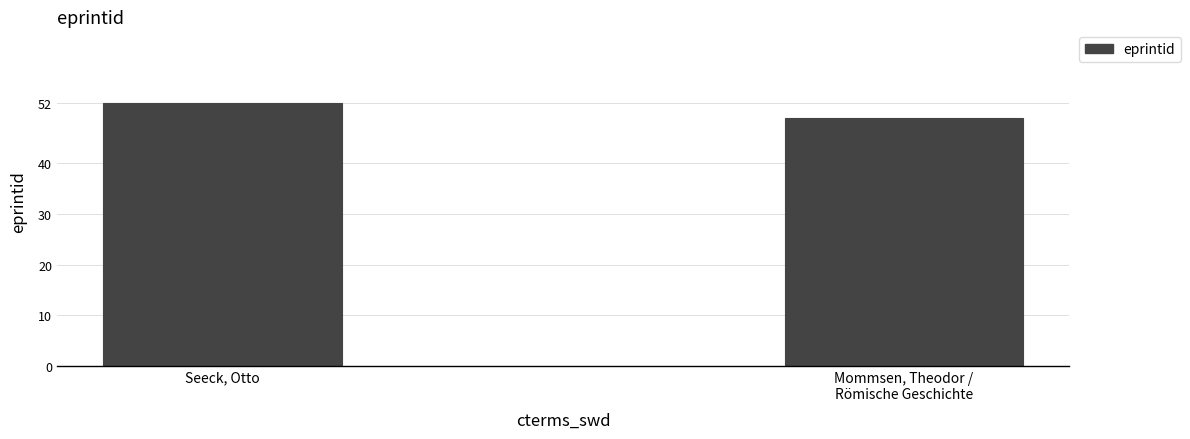

Count the number of data series in this chart.

1